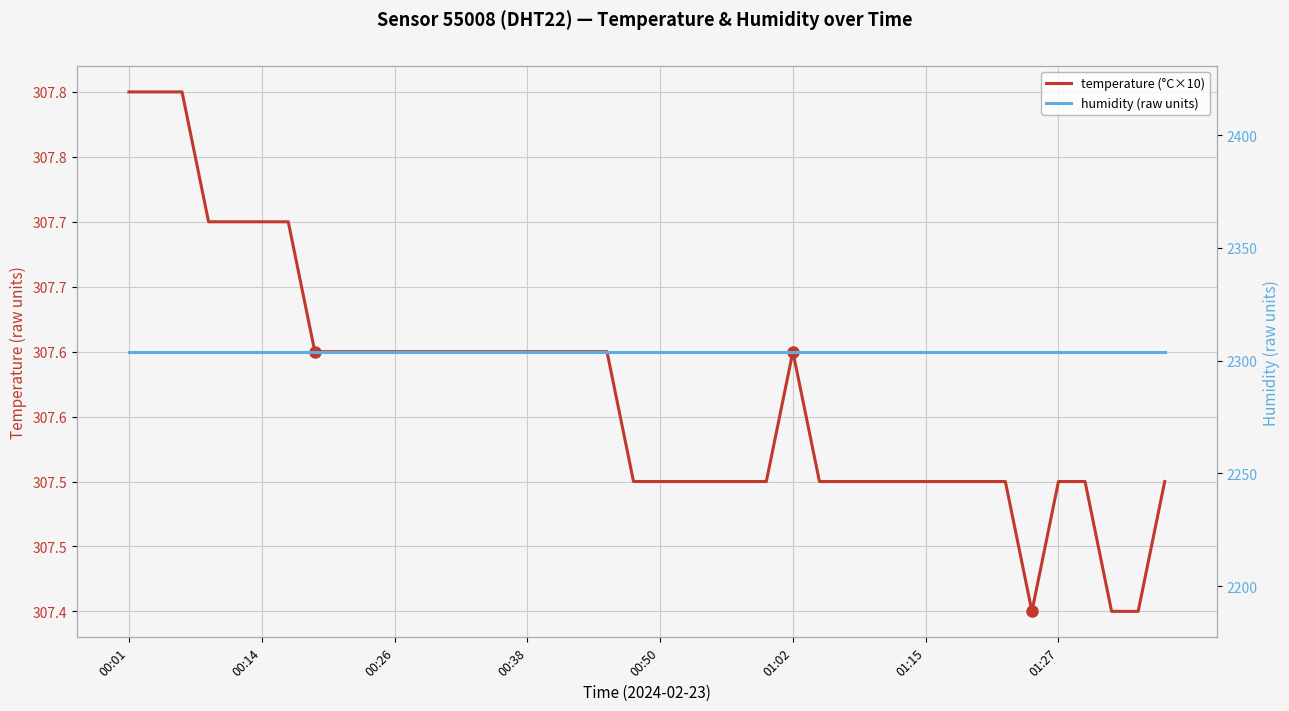

What is the total value across all series at 34?

2611.4